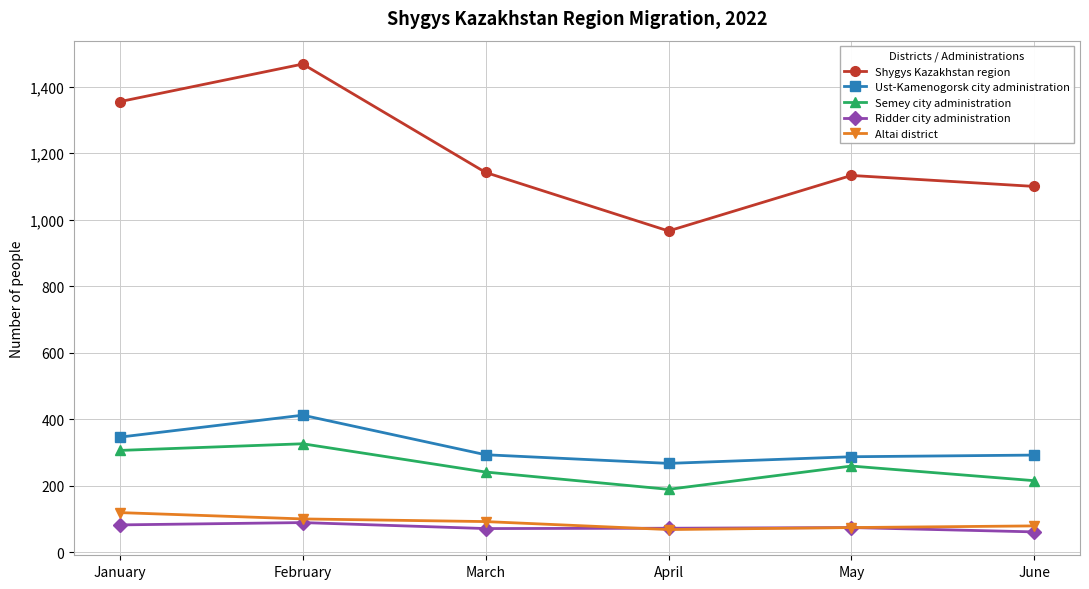

What are all the series names shown in the legend?

Shygys Kazakhstan region, Ust-Kamenogorsk city administration, Semey city administration, Ridder city administration, Altai district